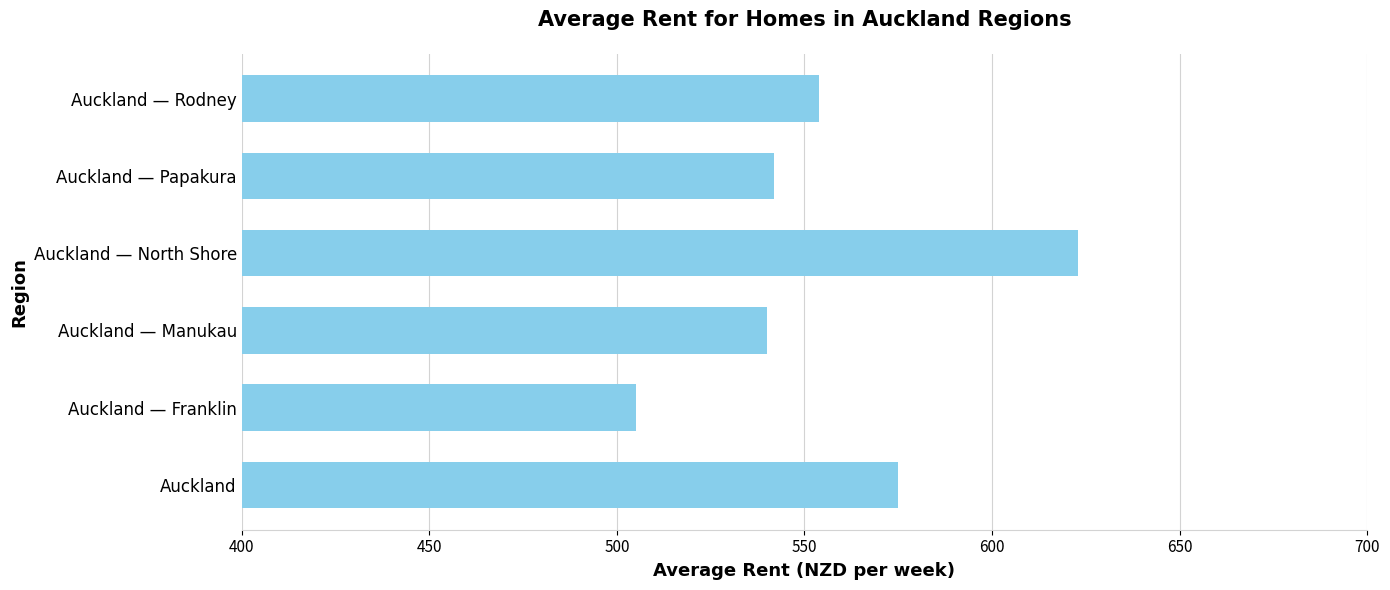

What is the greatest value displayed?

623